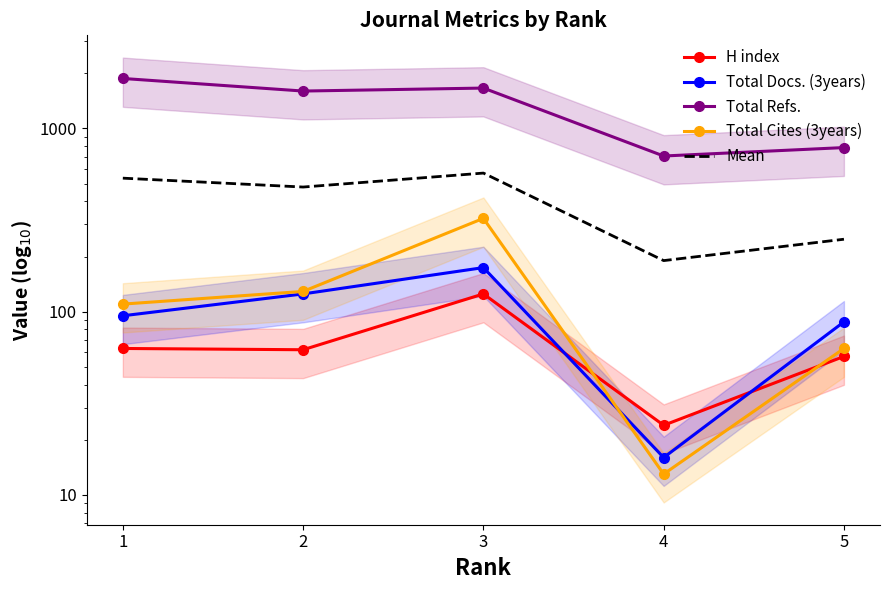

At which category is the sum across all series the highest?

3